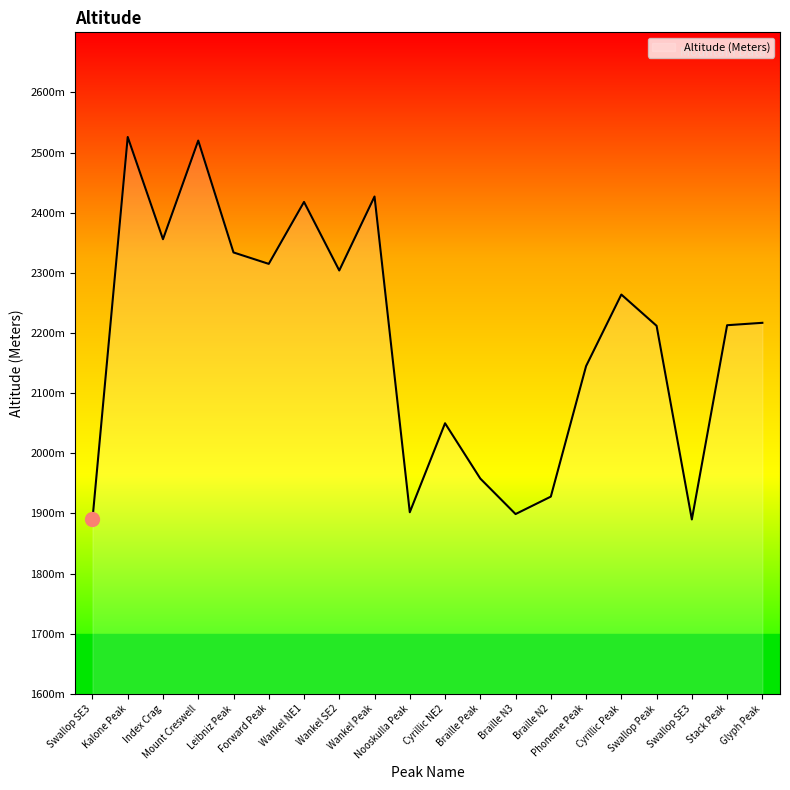

What is the average value?

2188